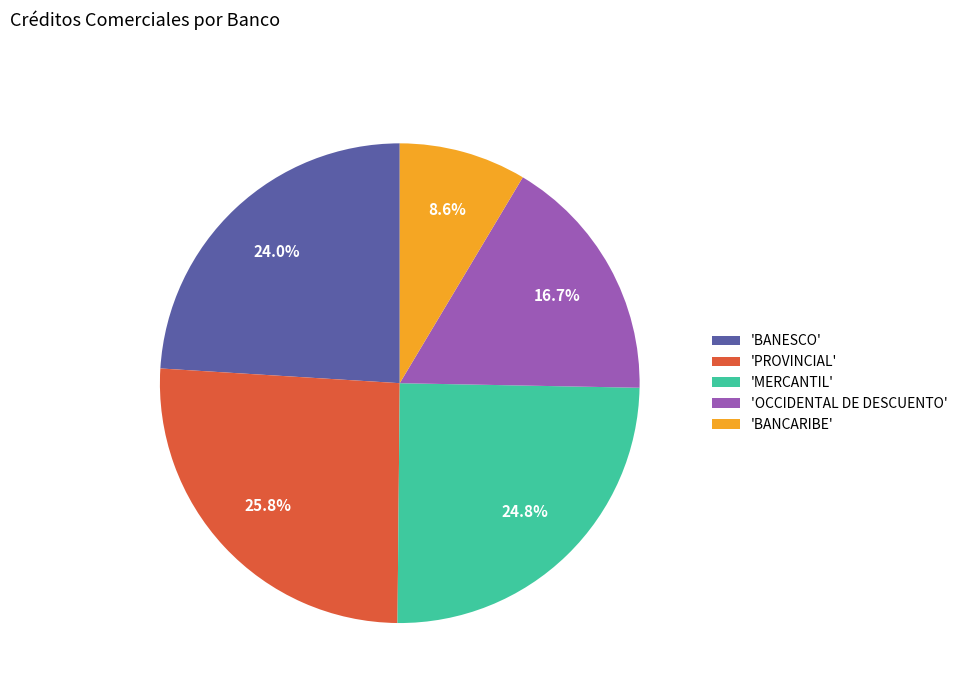

Which has a higher value, 'MERCANTIL' or 'BANCARIBE'?

'MERCANTIL'